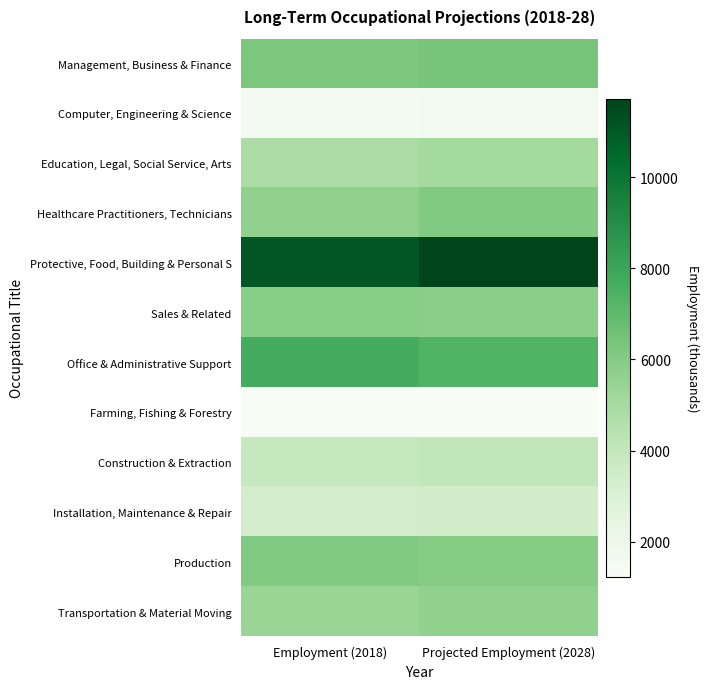

Rank the series by their maximum value, from lowest to highest.

Farming, Fishing & Forestry, Computer, Engineering & Science, Installation, Maintenance & Repair, Construction & Extraction, Education, Legal, Social Service, Arts, Transportation & Material Moving, Sales & Related, Healthcare Practitioners, Technicians, Production, Management, Business & Finance, Office & Administrative Support, Protective, Food, Building & Personal S